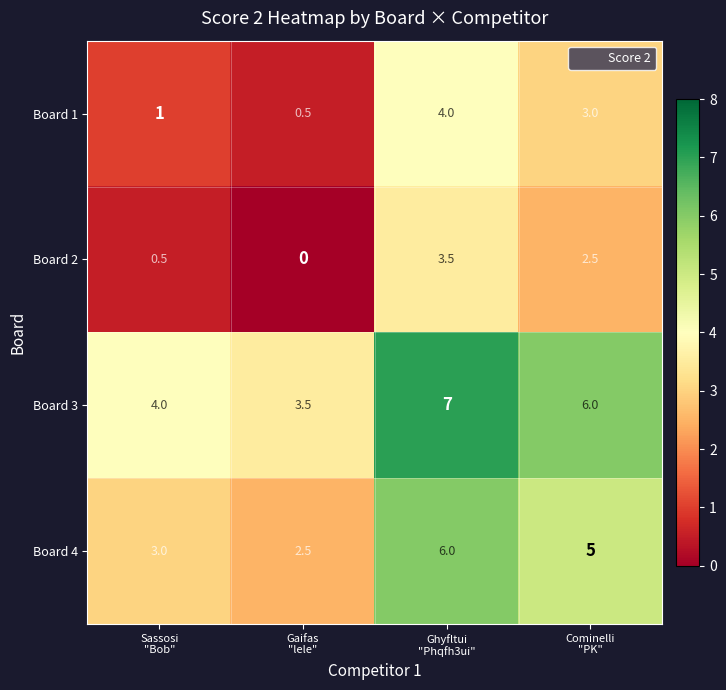

Rank the series by their maximum value, from highest to lowest.

Board 3, Board 4, Board 1, Board 2